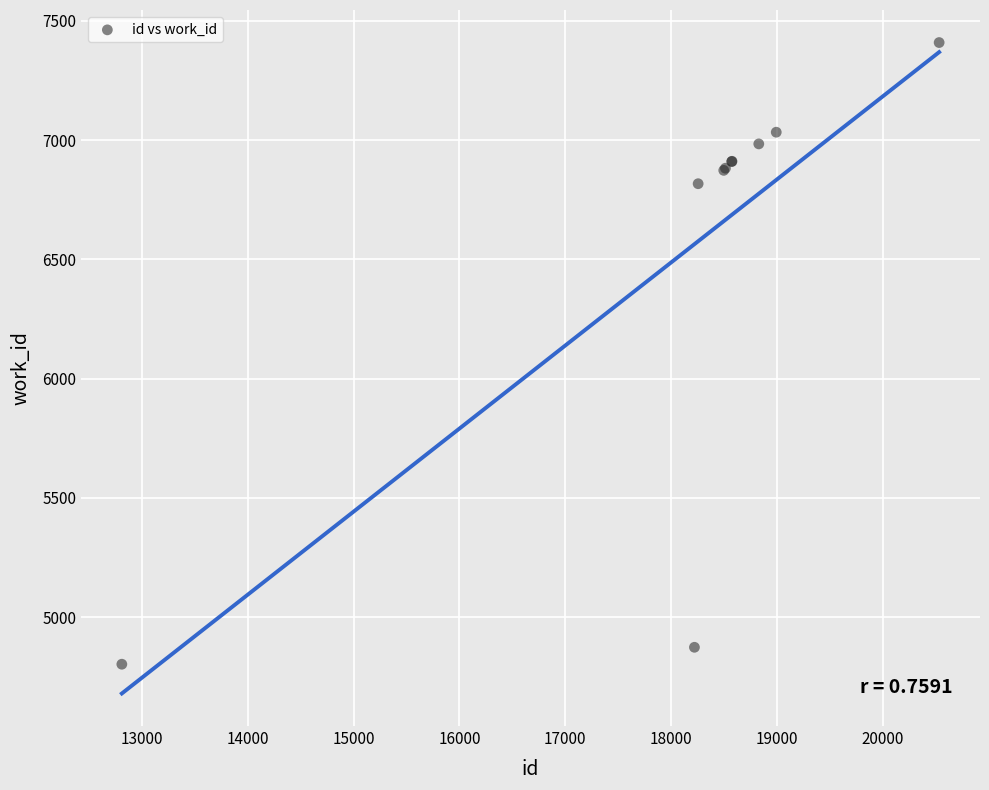

What Y value in the scatter plot is closest to 6105?

6817